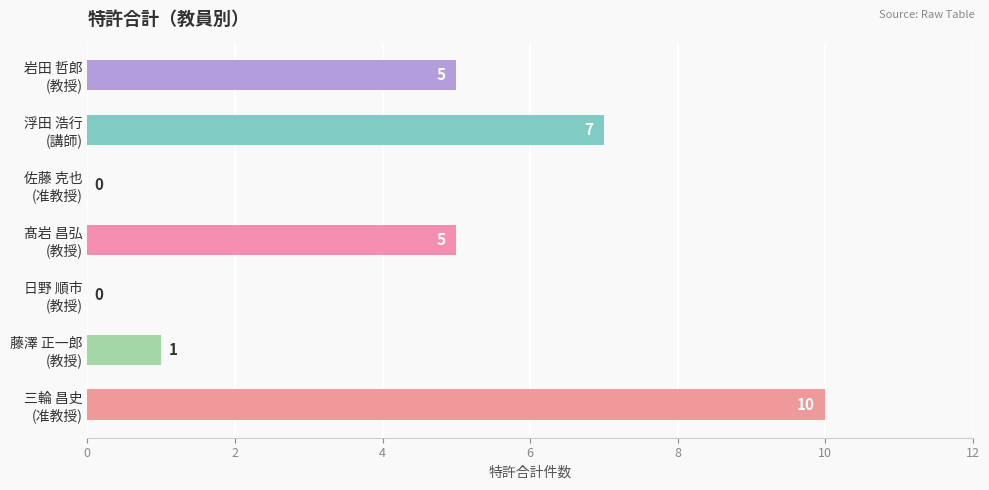

What is the change in value from 浮田 浩行
(講師) to 藤澤 正一郎
(教授)?

-6